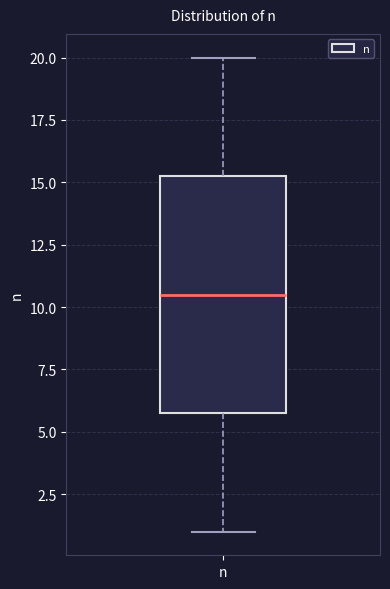

Where is the lower edge of the box for n on the y-axis? The values are not printed on the chart, so give them approximately, as read against the axis.

6.0